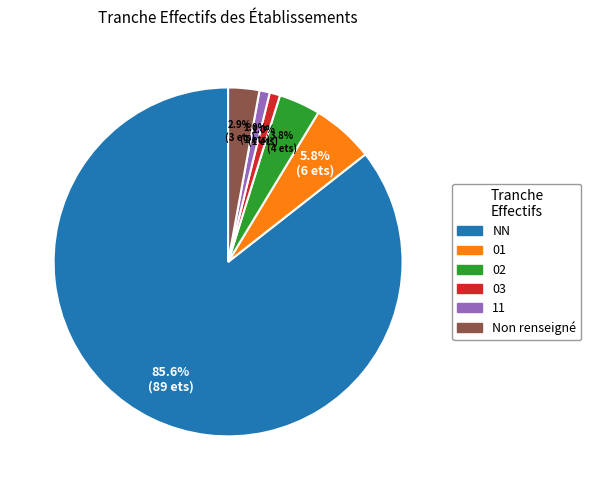

How many segments does this pie chart have?

6